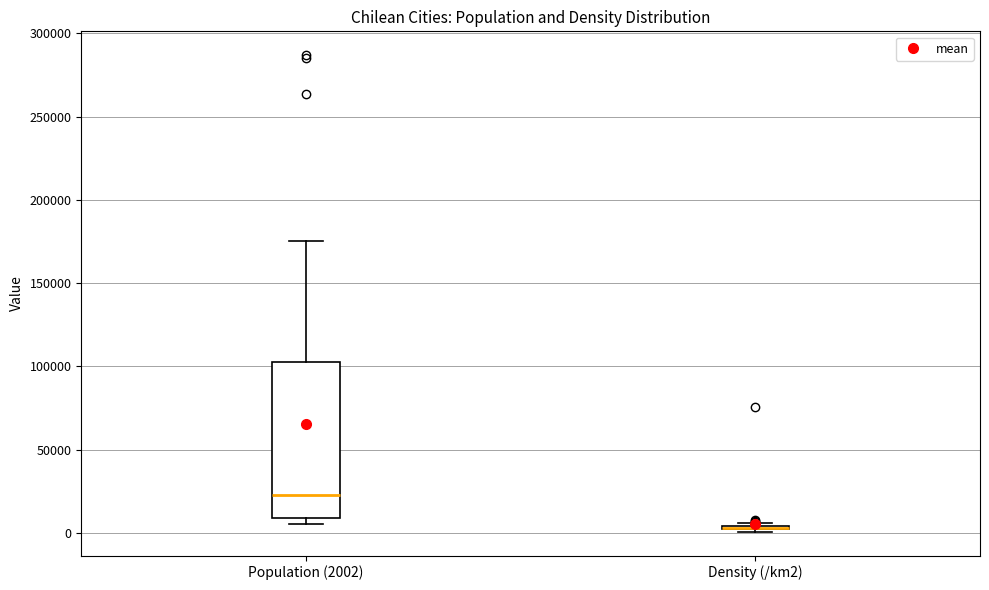

Reading left to right, read every box against the y-axis: the position of its median line, the range the box covers, and the ends of its whiskers. The values are not printed on the chart, so give them approximately, as read against the axis.

Population (2002): median 25000, box 10000 to 105000, whiskers 5000 to 175000
Density (/km2): box collapsed to a line at 5000, whiskers 0 to 5000